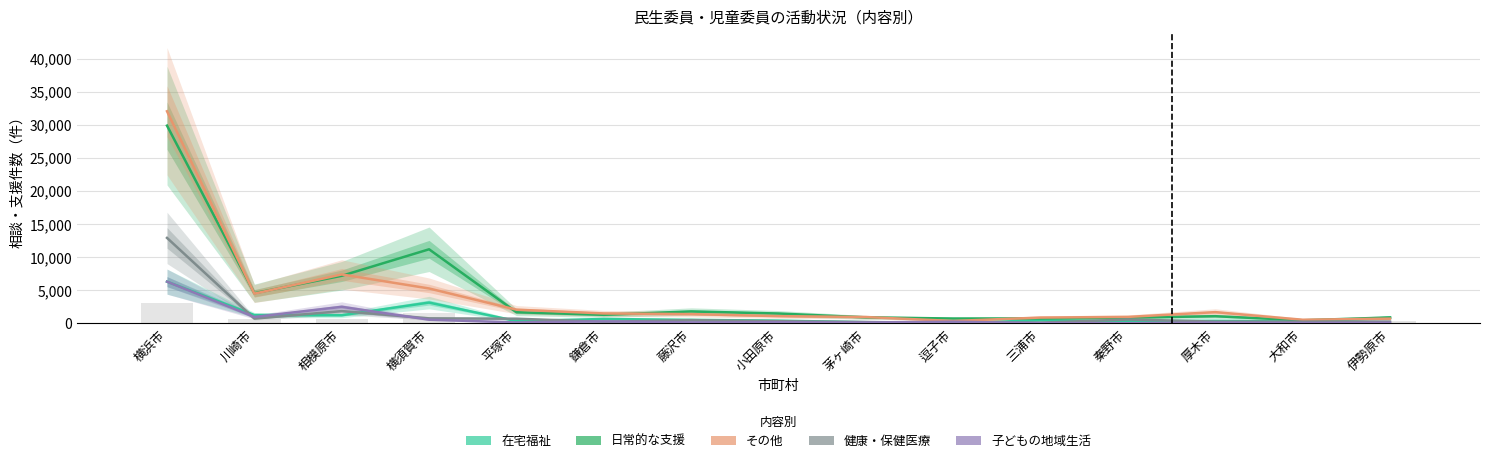

Between 逗子市 and 伊勢原市, which is larger?

伊勢原市